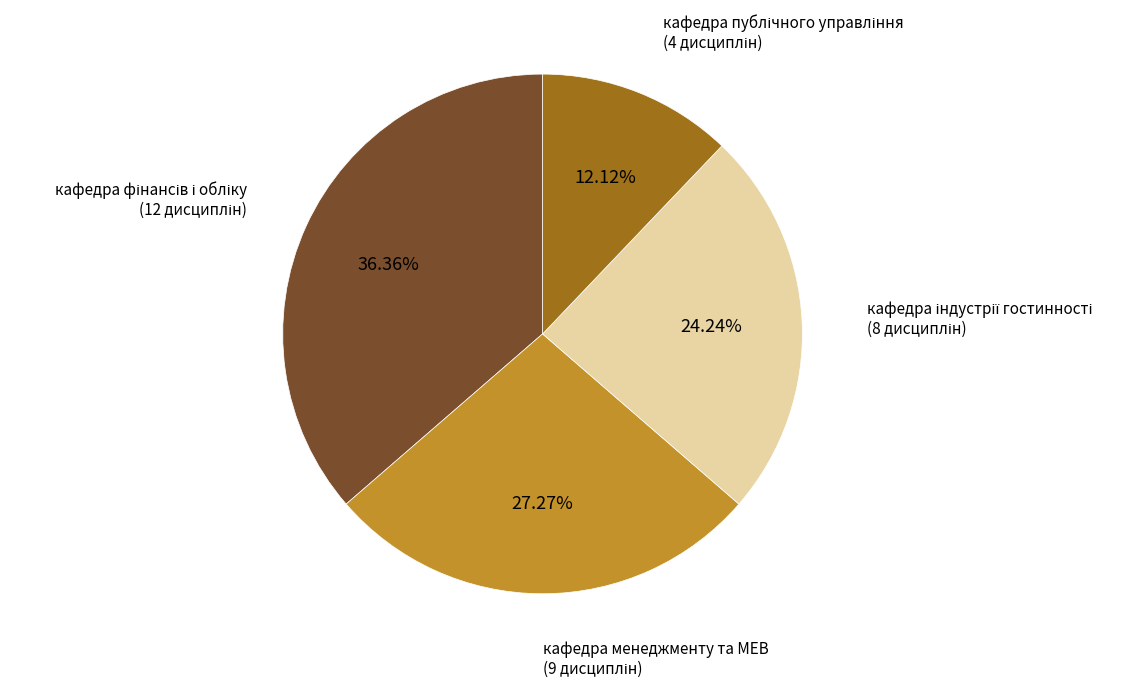

Does кафедра менеджменту та МЕВ account for over 50% of the chart?

No